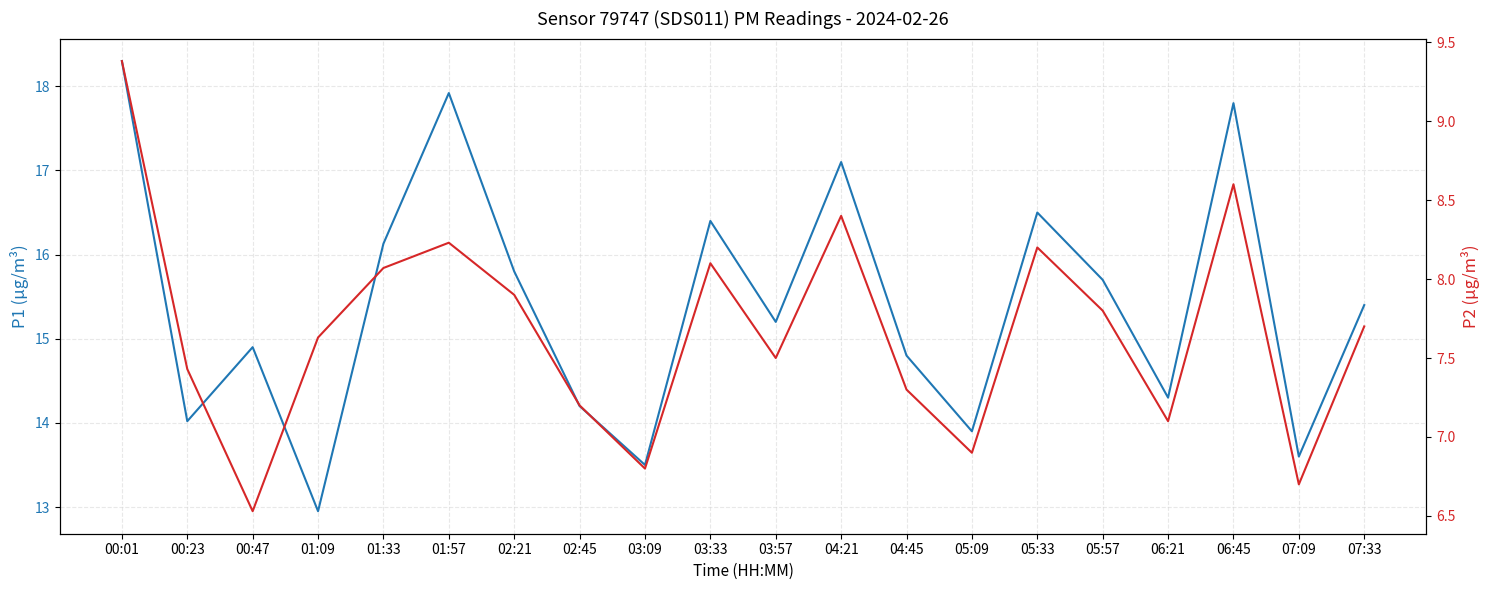

Between 04:45 and 05:09, which series saw the biggest shift?

P1